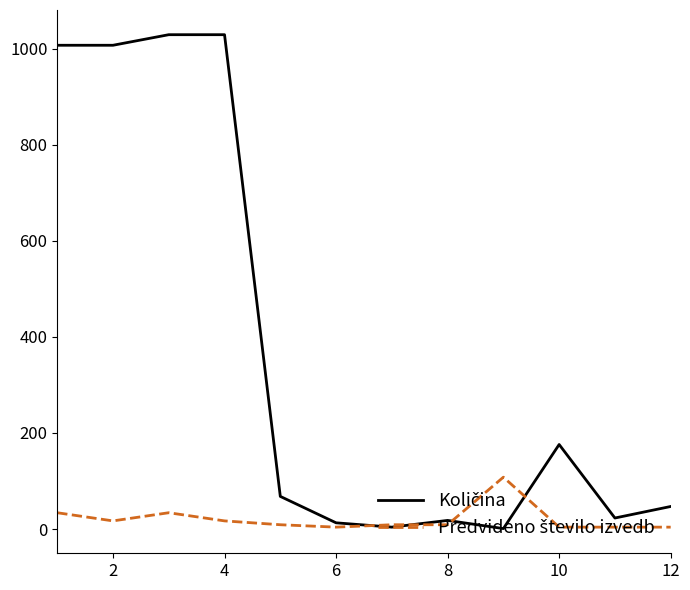

What is the maximum value shown in the chart?

1029